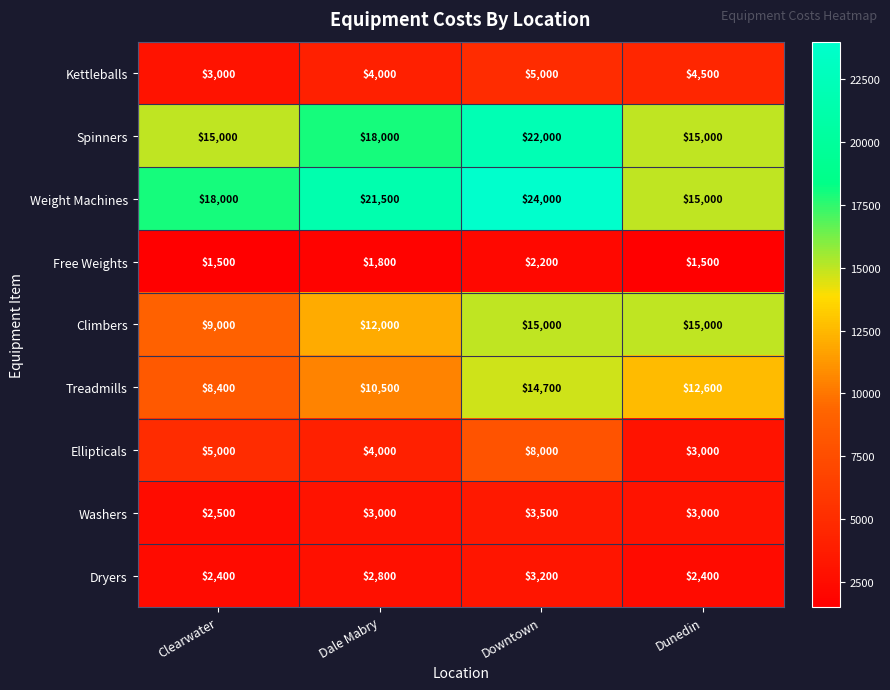

At how many categories does at least one series exceed 9412?

4